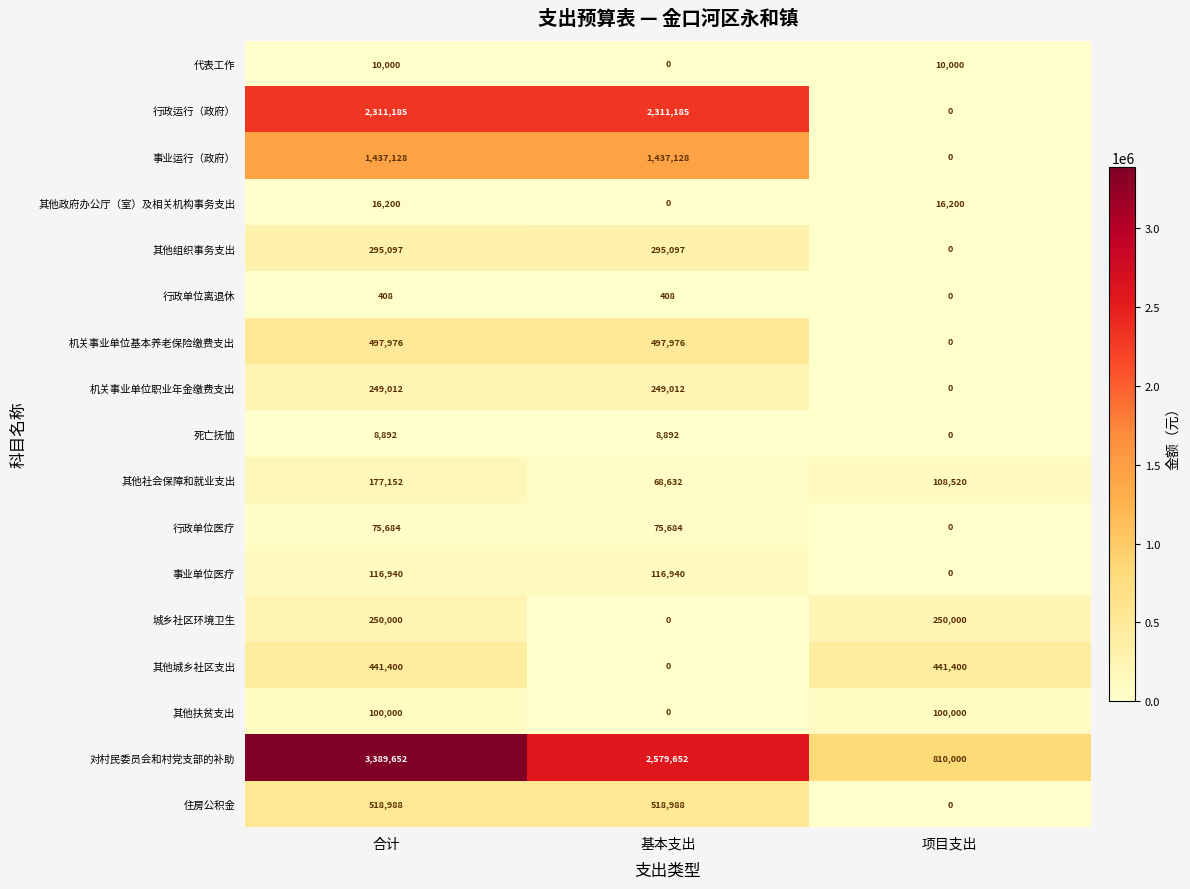

Which series changed the most between 合计 and 基本支出?

对村民委员会和村党支部的补助